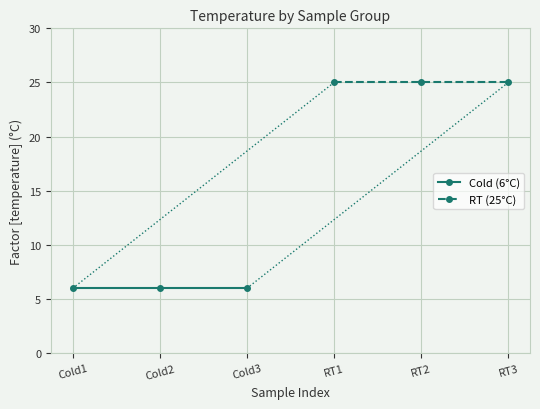

Reading left to right, extract all data points from this chart.

Cold (6°C): 6	6	6
RT (25°C): 25	25	25